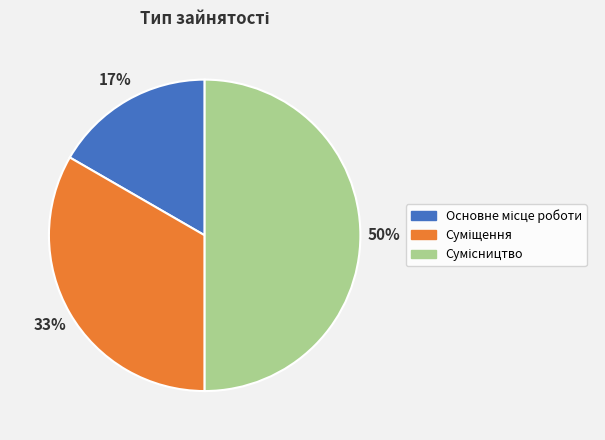

To the nearest percent, what is the average slice percentage?

33%